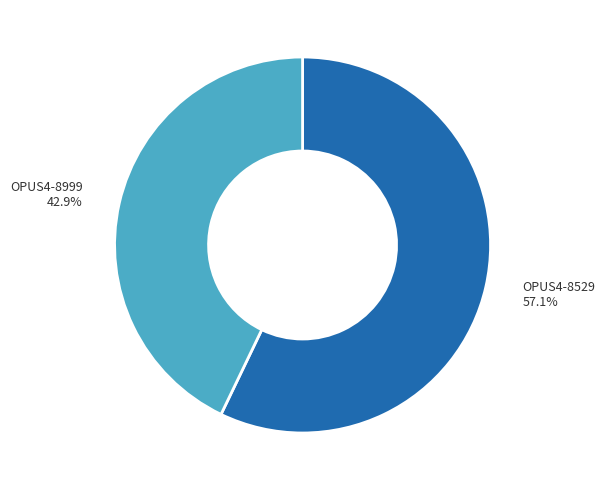

What is the smallest slice in the pie chart?

OPUS4-8999